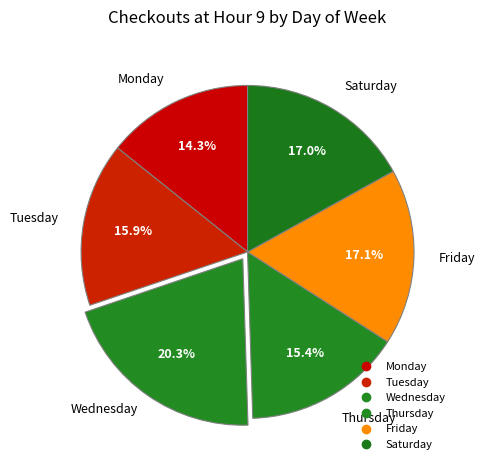

What is the largest slice in the pie chart?

Wednesday